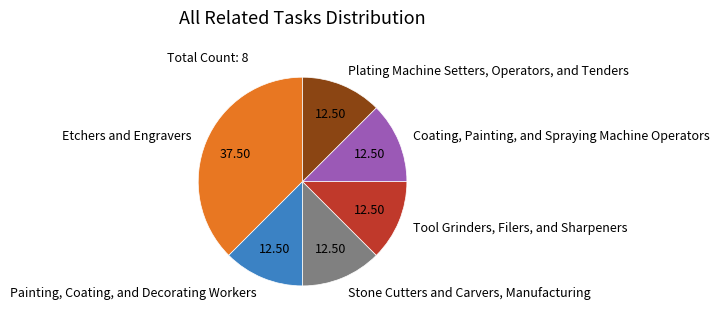

Is the sum of Plating Machine Setters, Operators, and Tenders and Painting, Coating, and Decorating Workers greater than half?

No